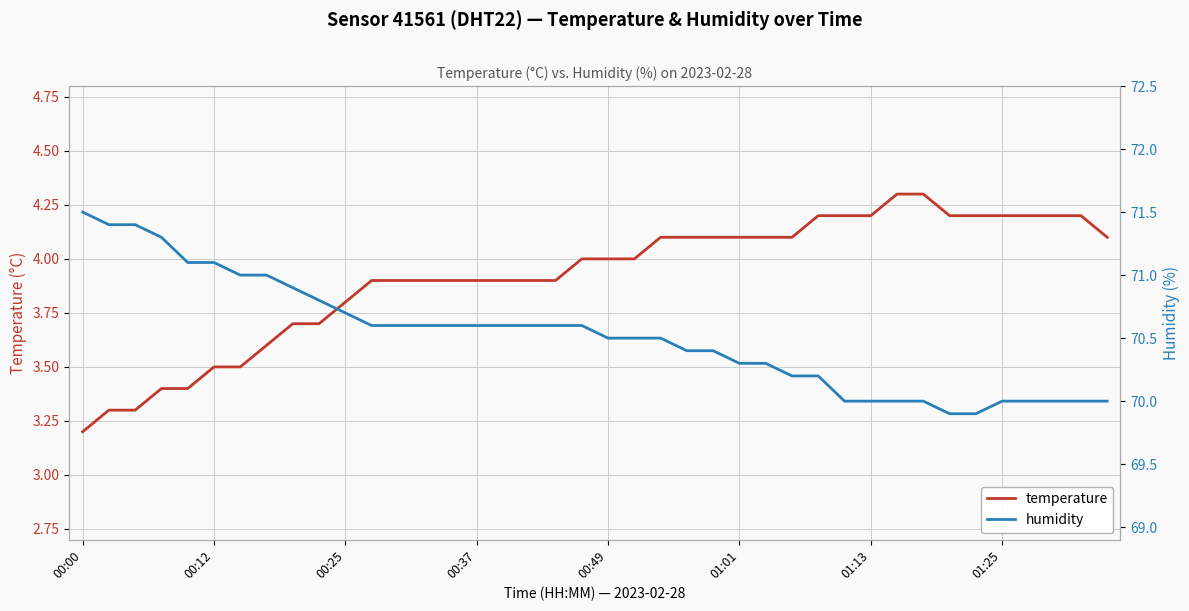

At which label does humidity first exceed 70?

00:00